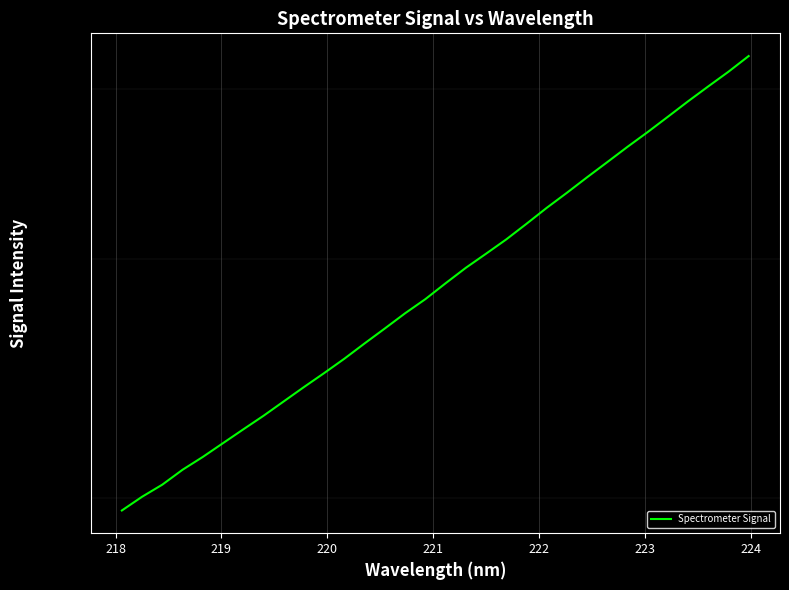

True or false: there are more than 1 points higher than both neighbors.

False